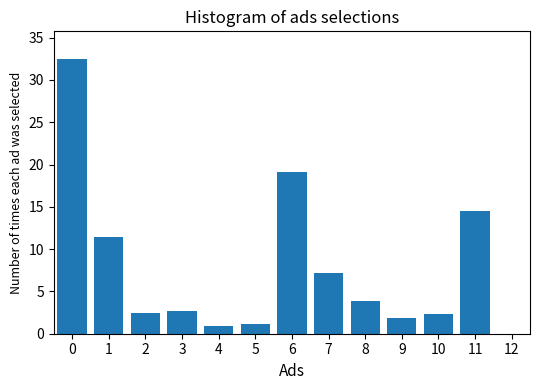

Reading right to left, extract all data points from this chart.

12=0.0	11=14.5	10=2.3	9=1.9	8=3.9	7=7.2	6=19.1	5=1.1	4=0.9	3=2.7	2=2.5	1=11.4	0=32.5